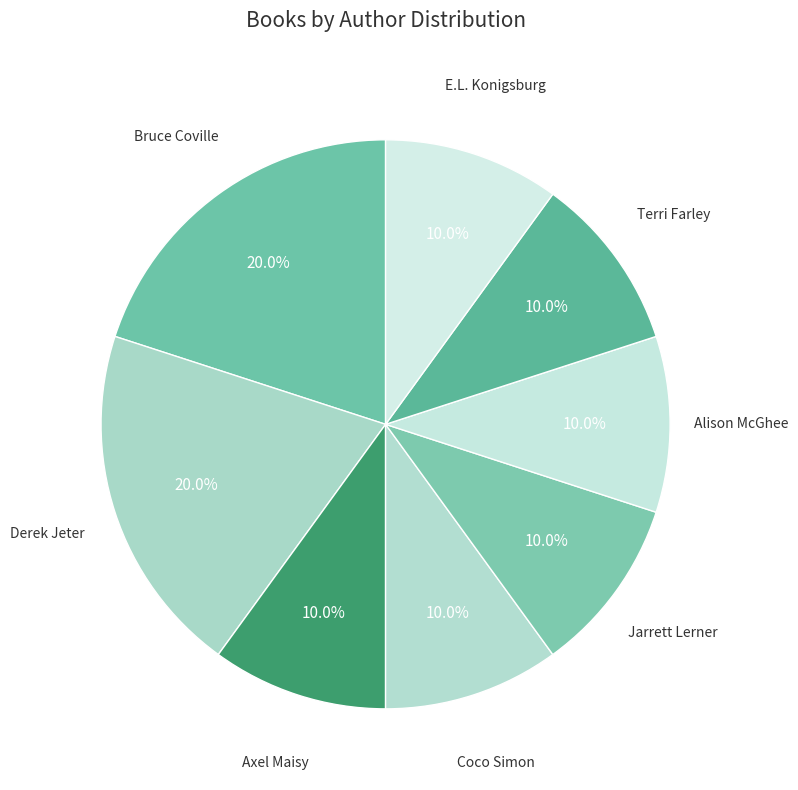

Does any single category account for the majority?

No